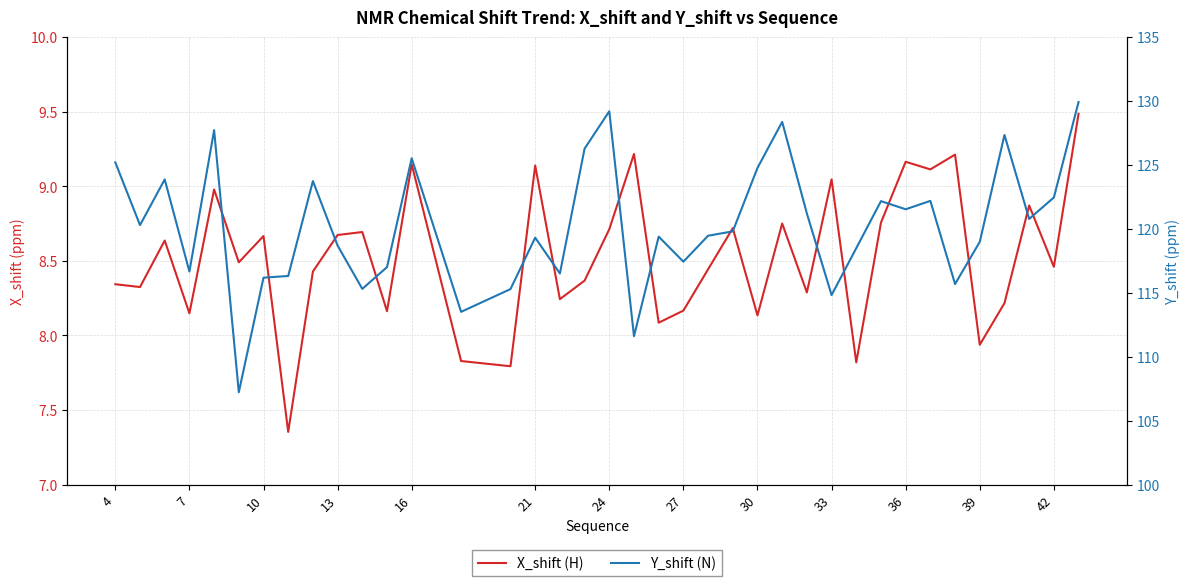

What is the sum of all X_shift (H) values?

324.0